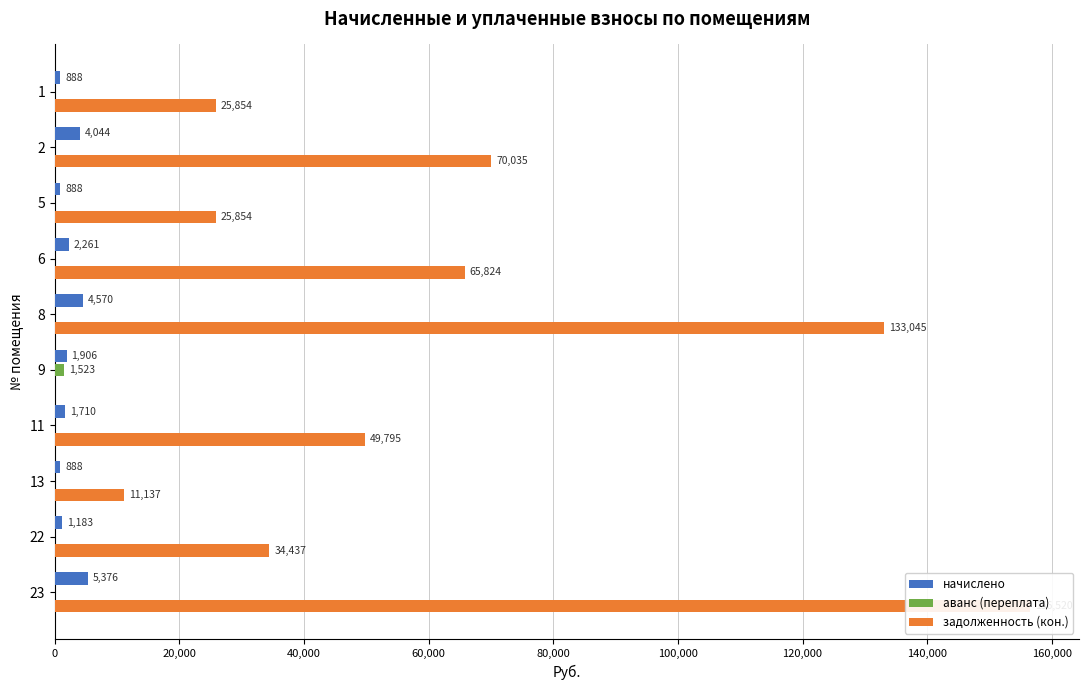

How many values in the начислено series exceed 1905?

5